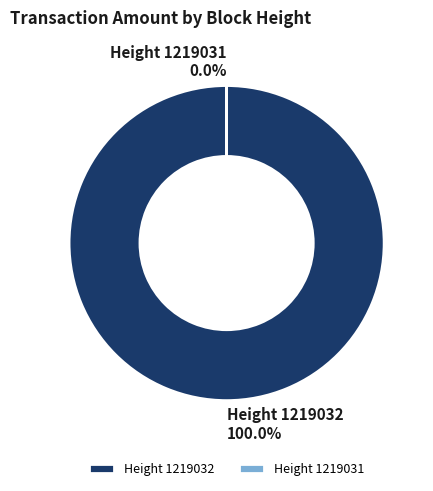

Between 1219031 and 1219032, which is larger?

1219032